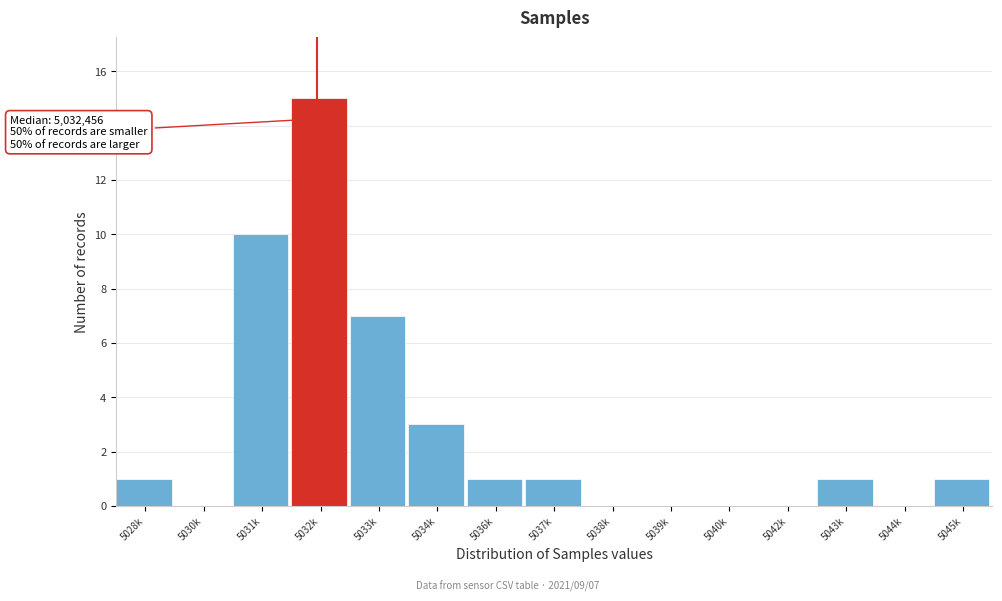

Reading right to left, list all the values displayed in this chart.

5045k=1	5044k=0	5043k=1	5042k=0	5040k=0	5039k=0	5038k=0	5037k=1	5036k=1	5034k=3	5033k=7	5032k=15	5031k=10	5030k=0	5028k=1